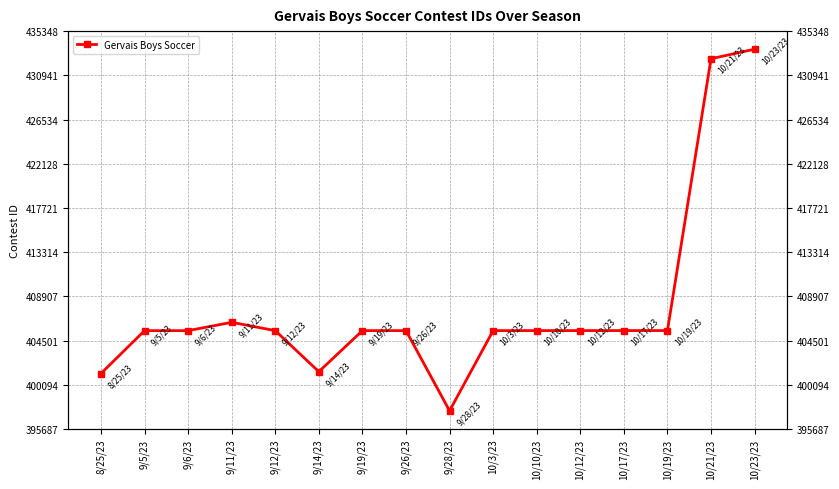

Reading left to right, transcribe all the data shown in this chart.

8/25/23=401210	9/5/23=405482	9/6/23=405483	9/11/23=406314	9/12/23=405484	9/14/23=401394	9/19/23=405485	9/26/23=405486	9/28/23=397490	10/3/23=405487	10/10/23=405488	10/12/23=405489	10/17/23=405490	10/19/23=405492	10/21/23=432594	10/23/23=433545